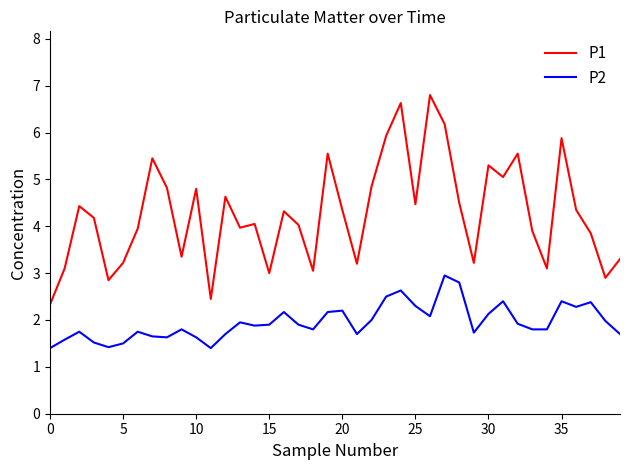

List the series in order of their peak value, lowest first.

P2, P1